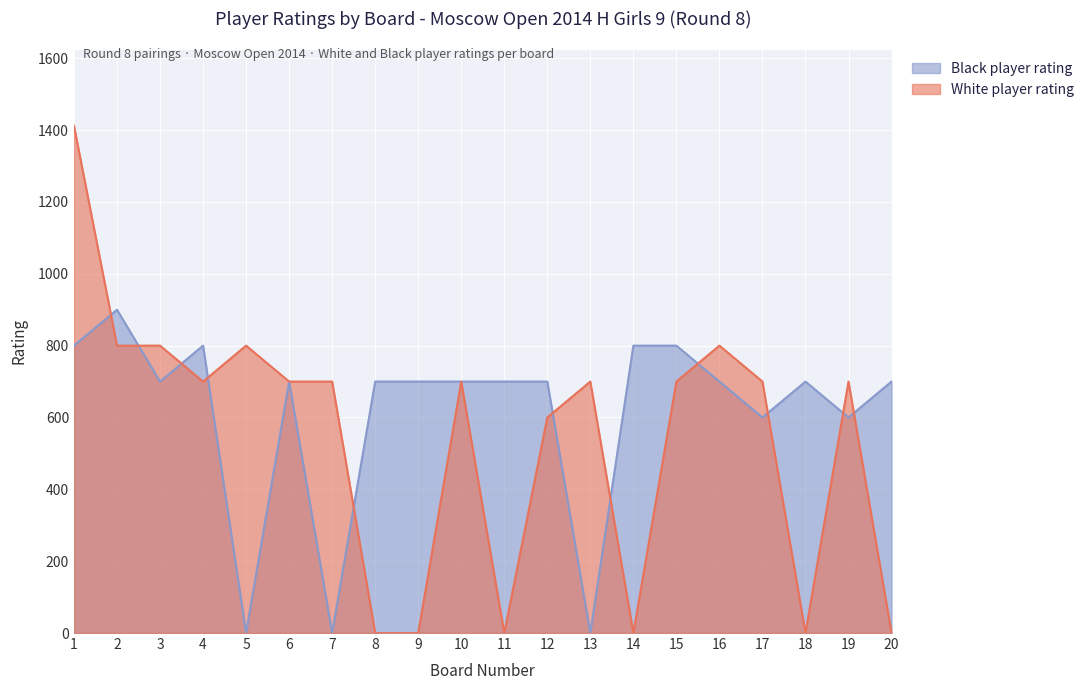

At 17, list the series in order from largest to smallest.

White player rating, Black player rating